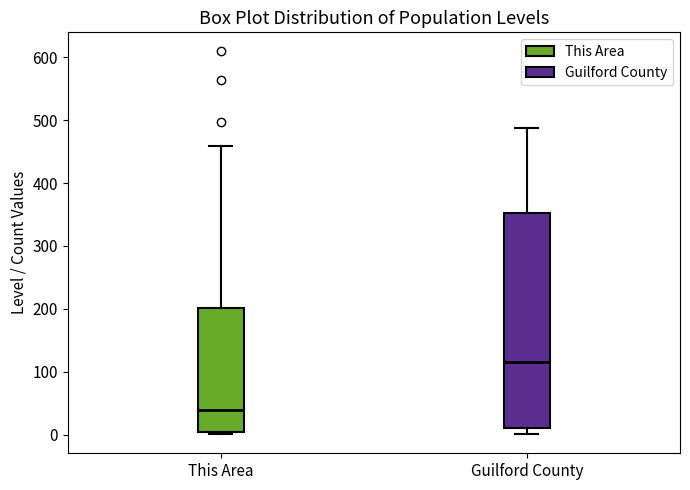

Where is the lower edge of the box for This Area on the y-axis? The values are not printed on the chart, so give them approximately, as read against the axis.

10